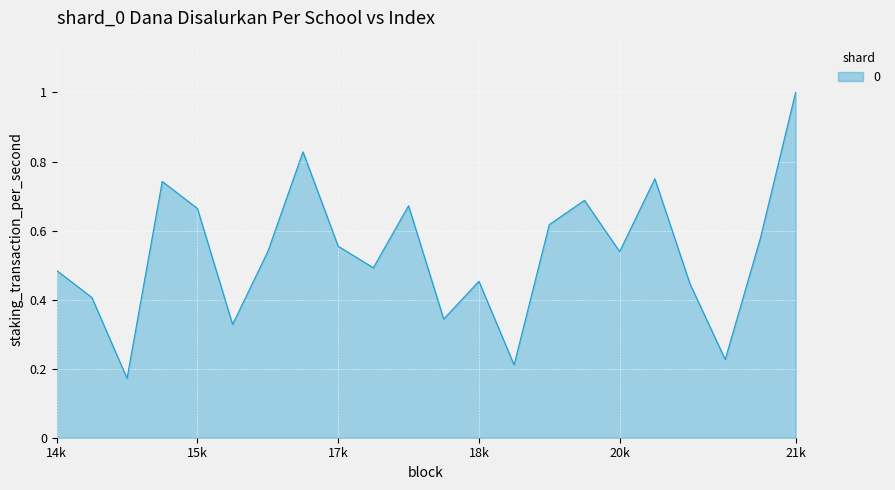

What is the maximum value shown in the chart?

1.0